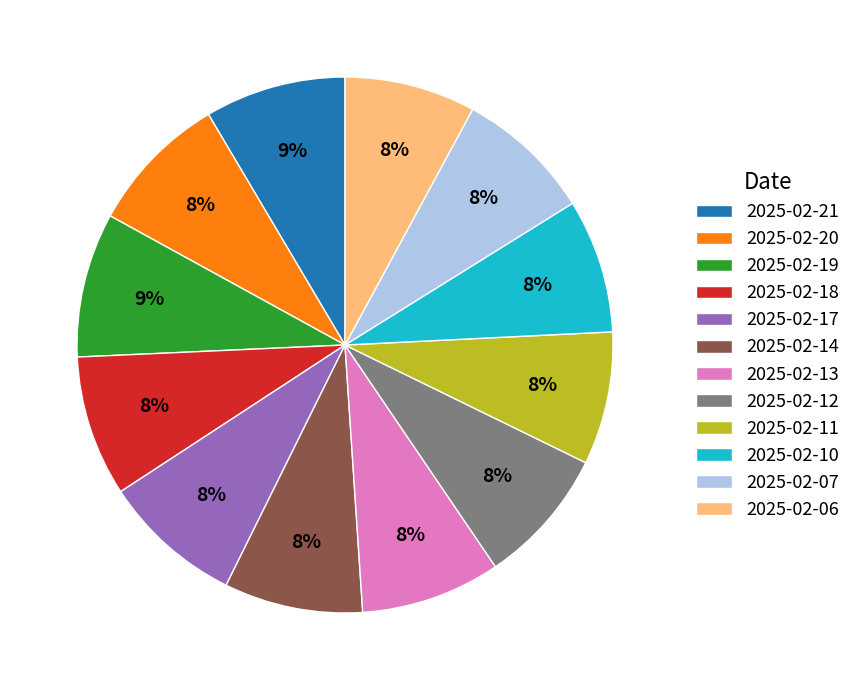

Approximately how many times larger is the value at 2025-02-12 compared to 2025-02-07?

1.0